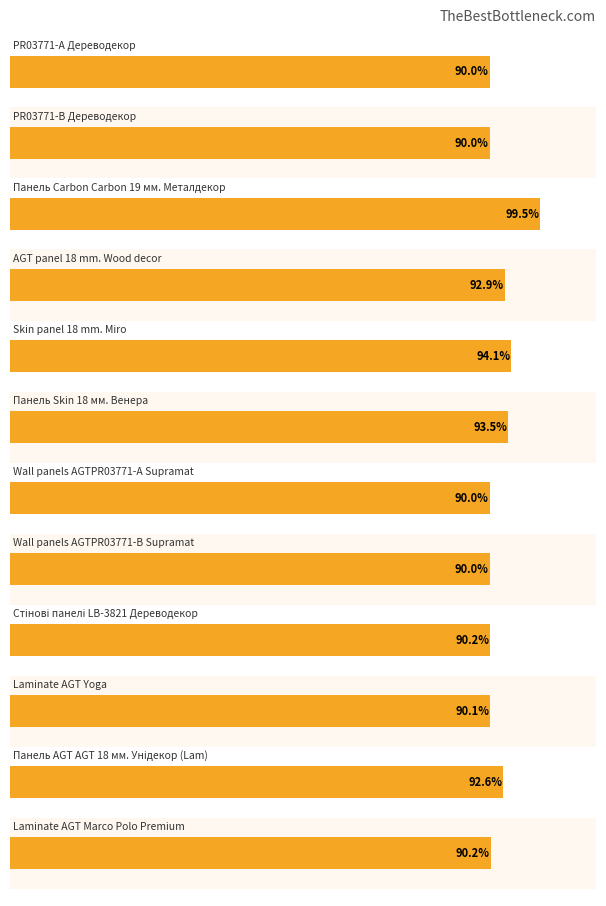

The value at 2 is 146.0. True or false?

False